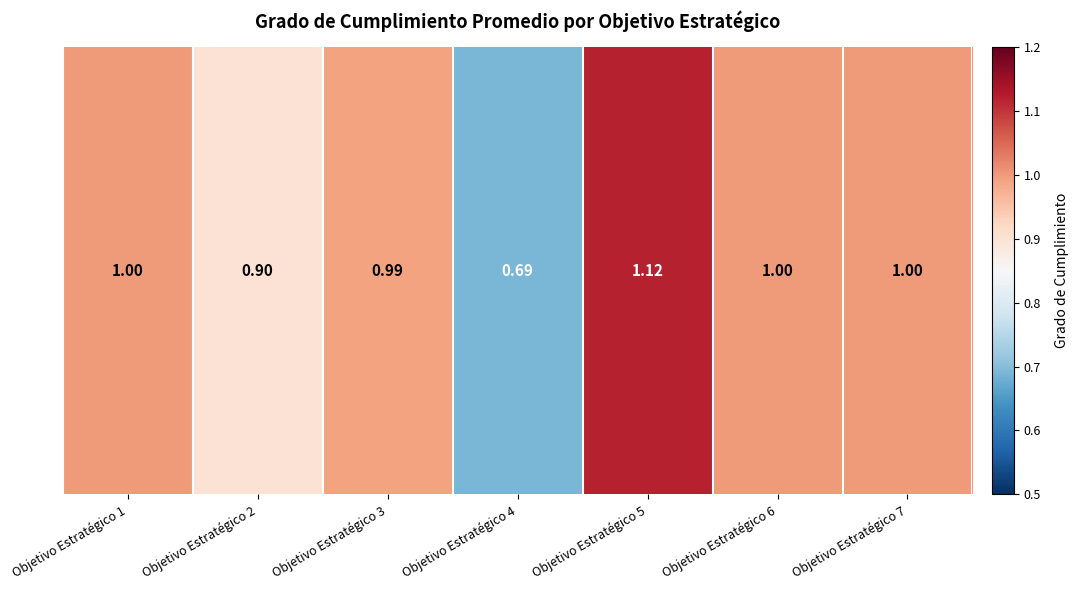

What is the difference between the maximum and minimum values?

0.4